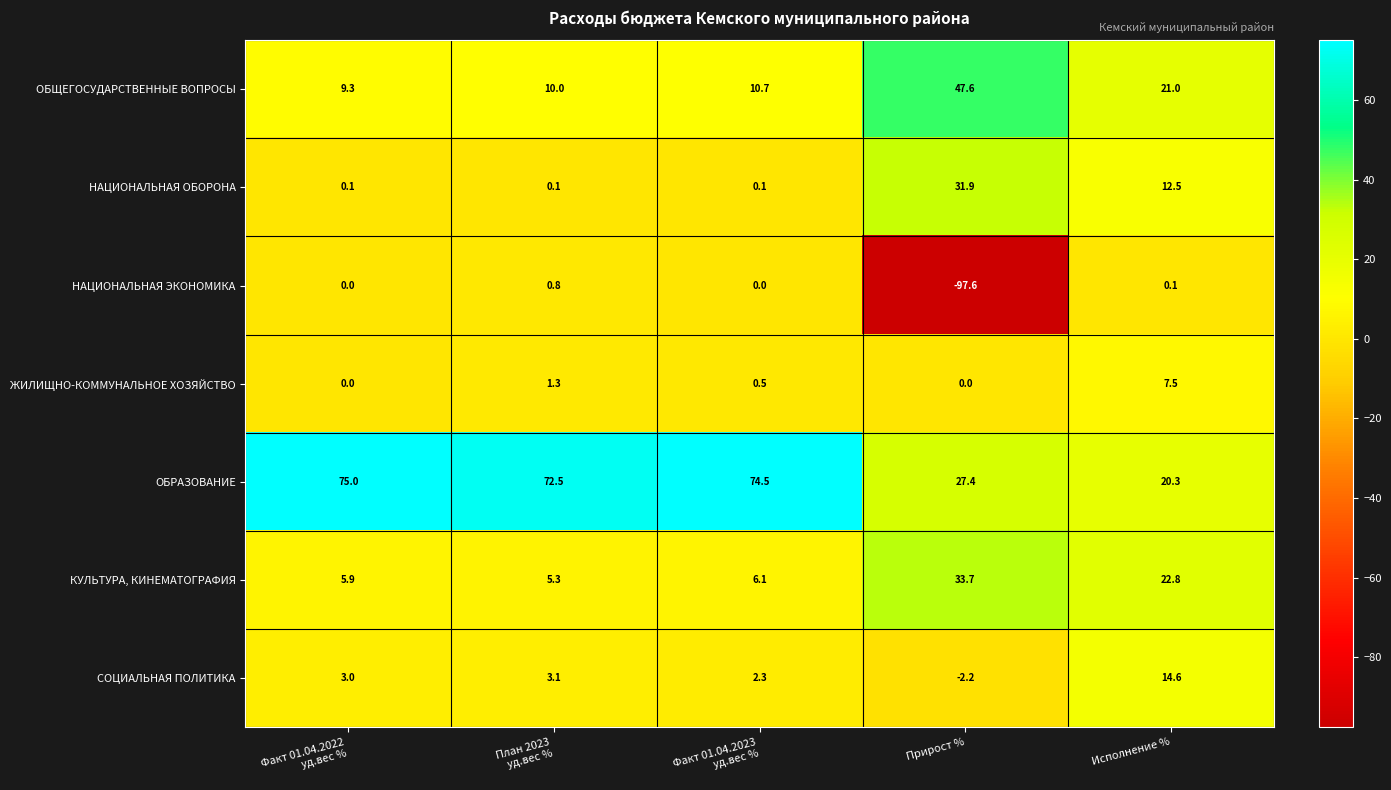

List the series in order of their peak value, lowest first.

НАЦИОНАЛЬНАЯ ЭКОНОМИКА, ЖИЛИЩНО-КОММУНАЛЬНОЕ ХОЗЯЙСТВО, СОЦИАЛЬНАЯ ПОЛИТИКА, НАЦИОНАЛЬНАЯ ОБОРОНА, КУЛЬТУРА, КИНЕМАТОГРАФИЯ, ОБЩЕГОСУДАРСТВЕННЫЕ ВОПРОСЫ, ОБРАЗОВАНИЕ